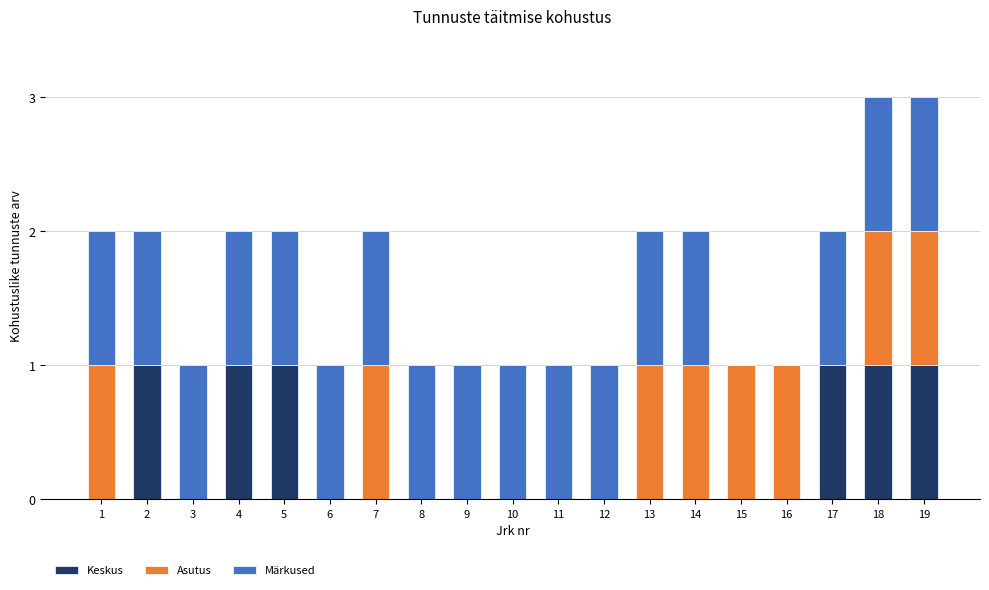

The Keskus series shows 0 at 3. True or false?

True